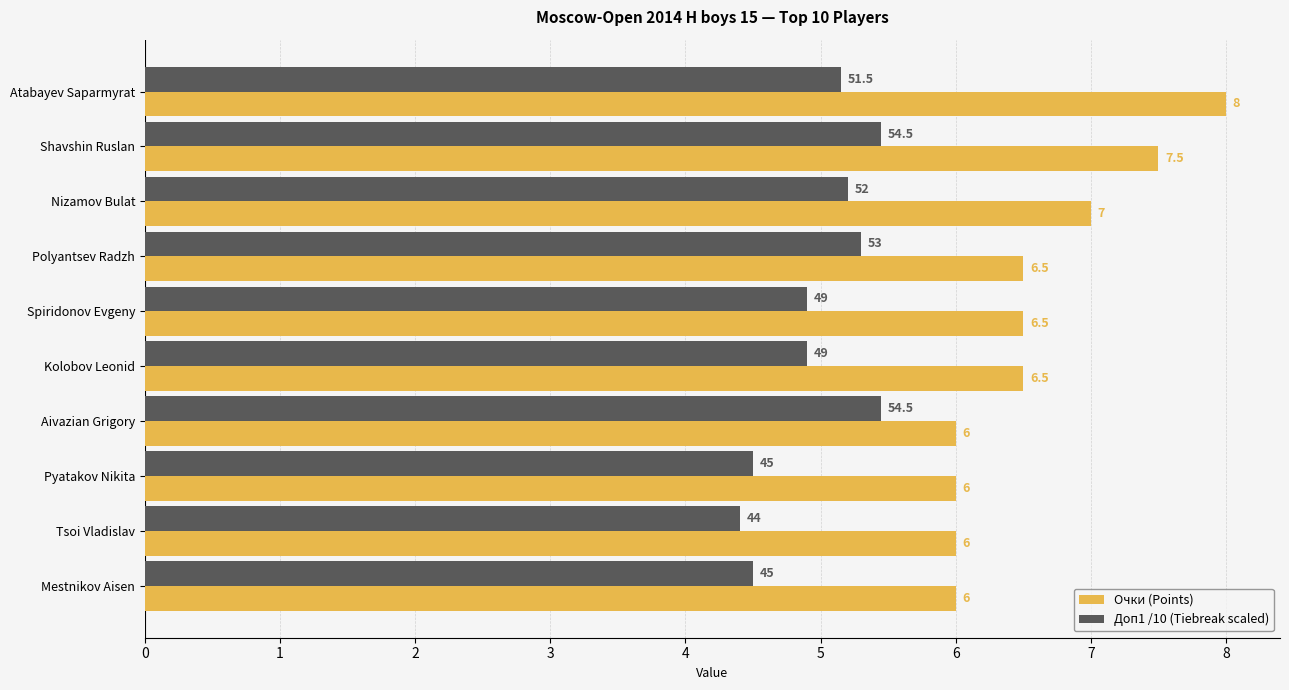

Rank the series at Atabayev Saparmyrat from highest to lowest value.

Очки (Points), Доп1 /10 (Tiebreak scaled)